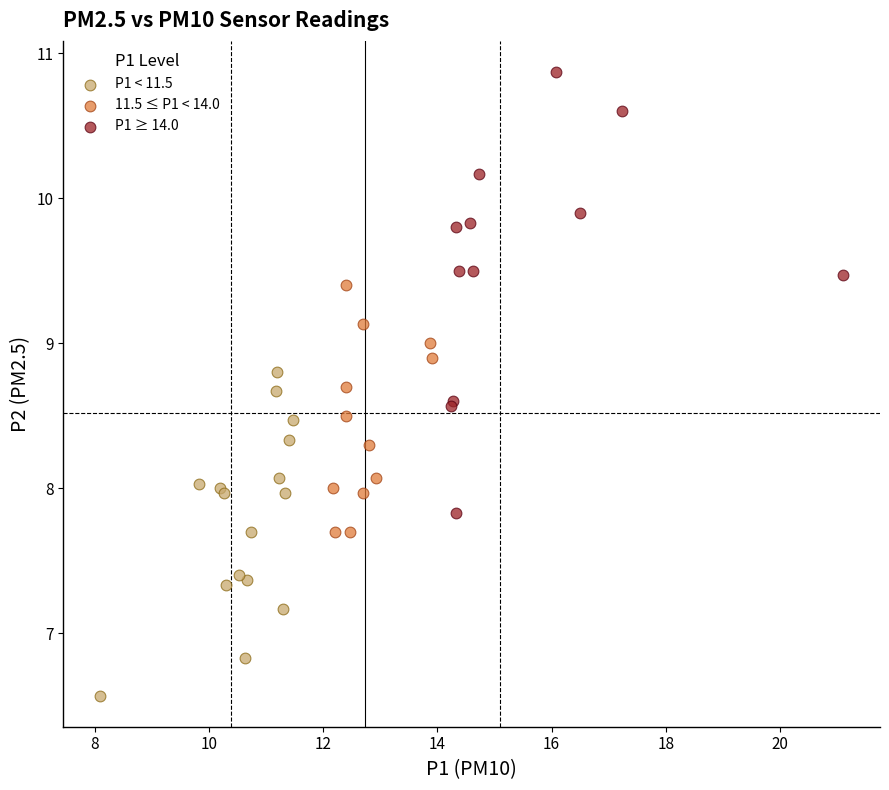

What are all the series names shown in the legend?

P1 < 11.5, 11.5 ≤ P1 < 14.0, P1 ≥ 14.0